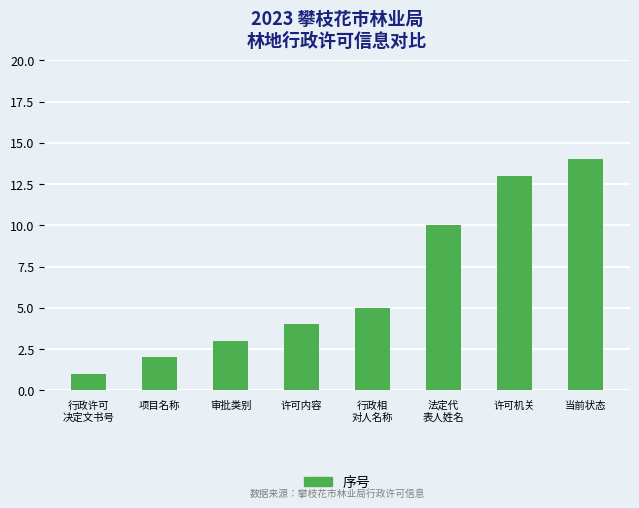

How many data points does each series have?

8